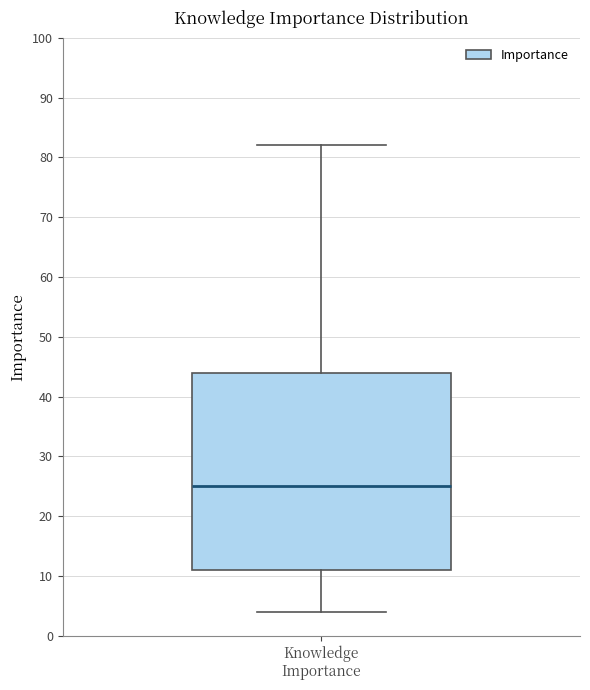

Read this box plot against the y-axis: the position of the median line, the range covered by the box, and the ends of both whiskers. The values are not printed on the chart, so give them approximately, as read against the axis.

median 25, box 11 to 44, whiskers 4 to 82